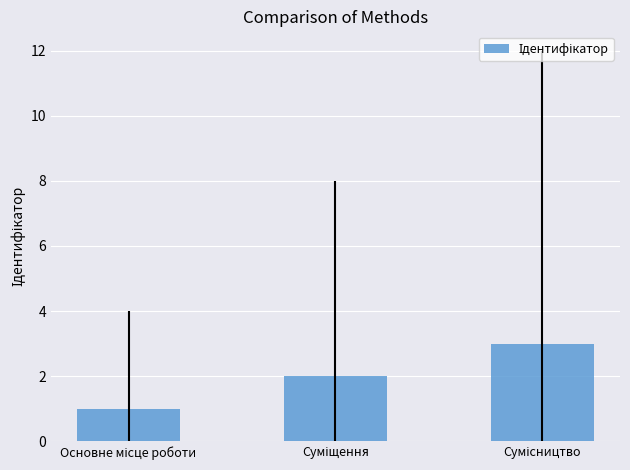

What is the minimum value shown in the chart?

1